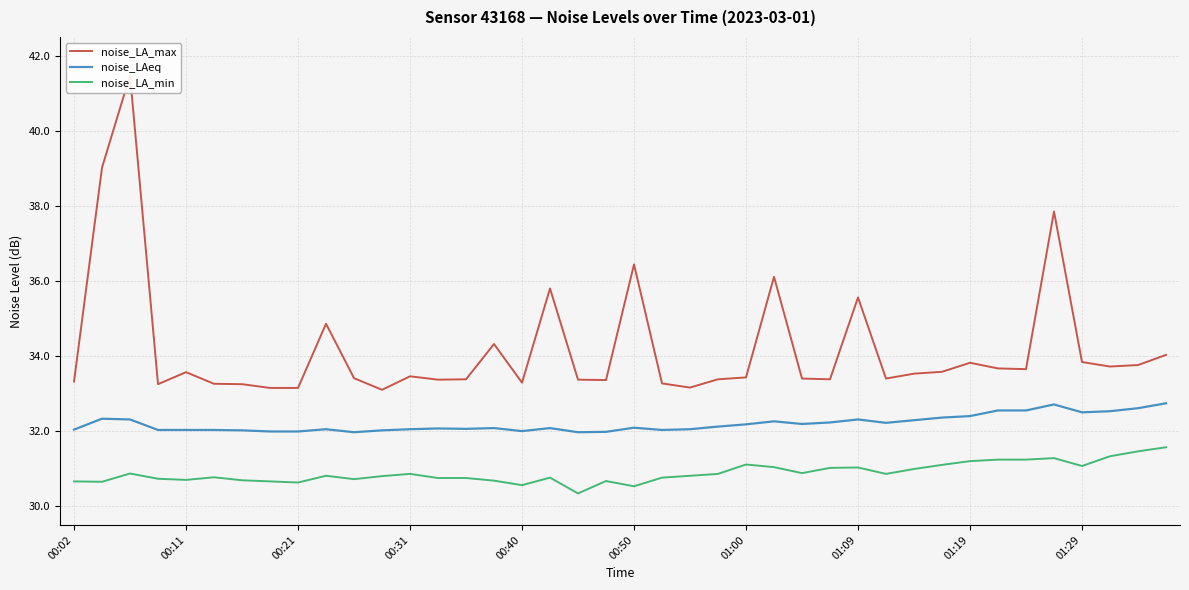

What is the value of the noise_LA_min point at the 37th from the left?

31.1